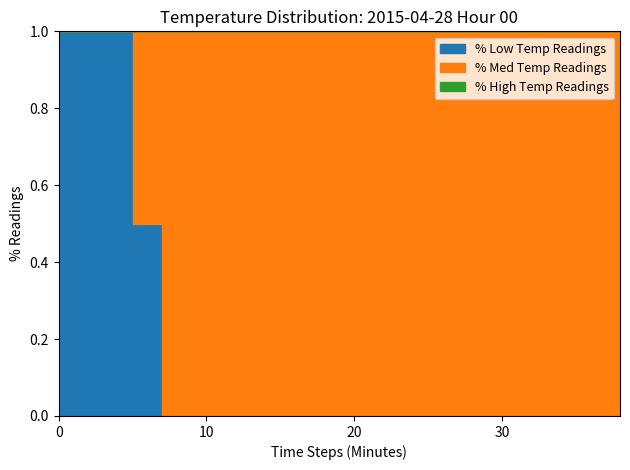

What is the greatest value displayed?

1.0